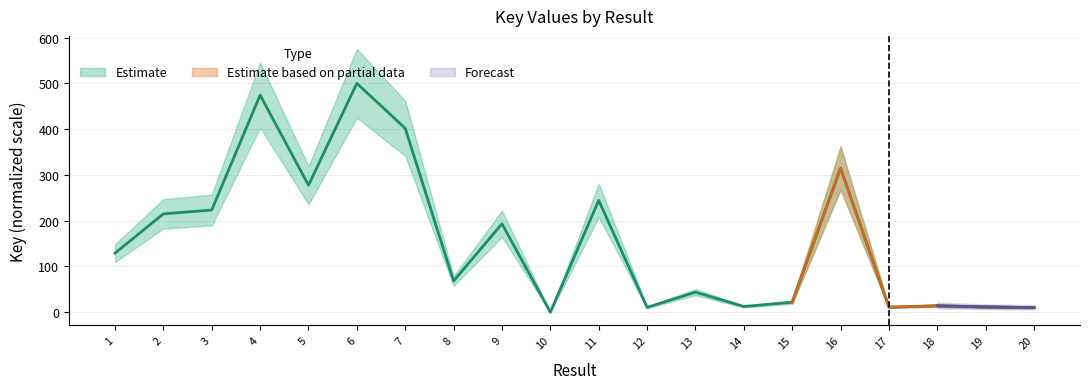

What is the sum of all values?

3175.9